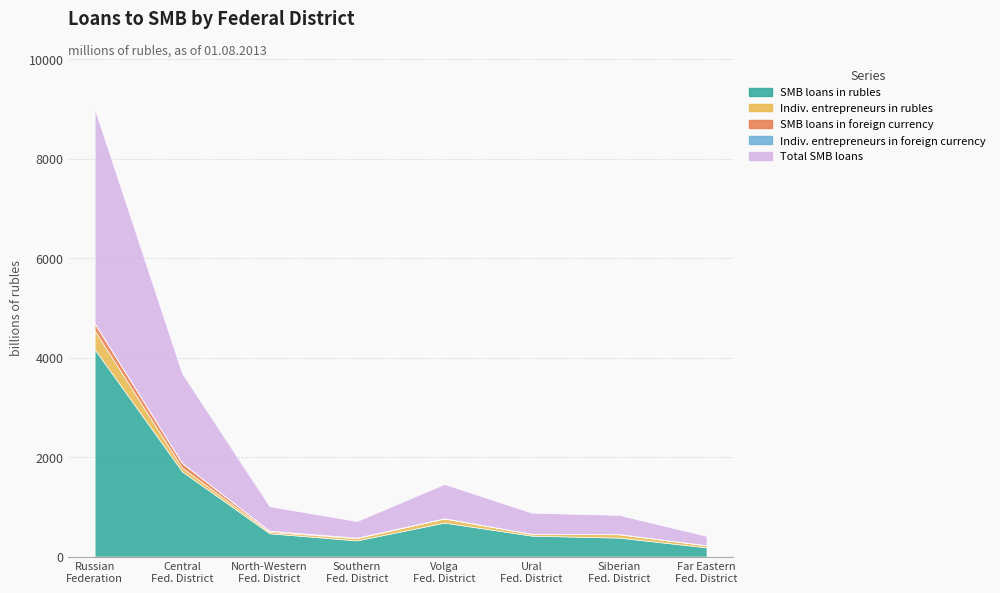

Where is Indiv. entrepreneurs in rubles nearest to the value 204312?

Volga Federal District